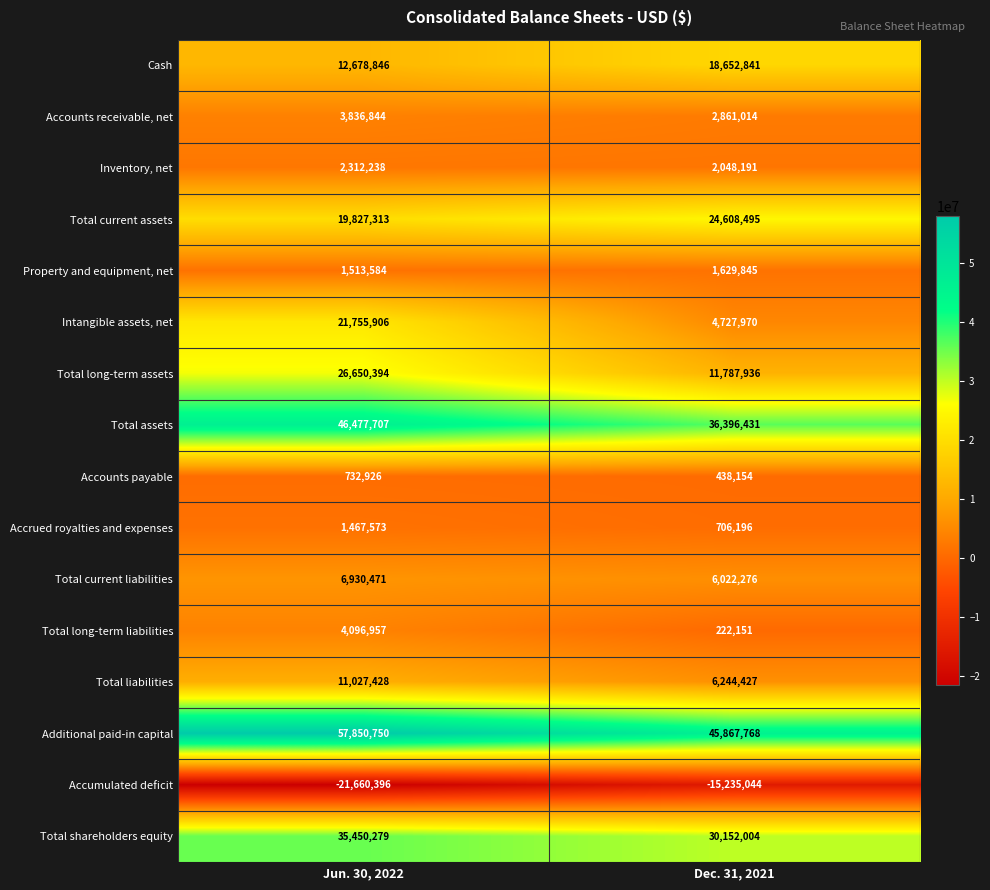

True or false: Property and equipment, net has a value of 2417143 at Jun. 30, 2022.

False